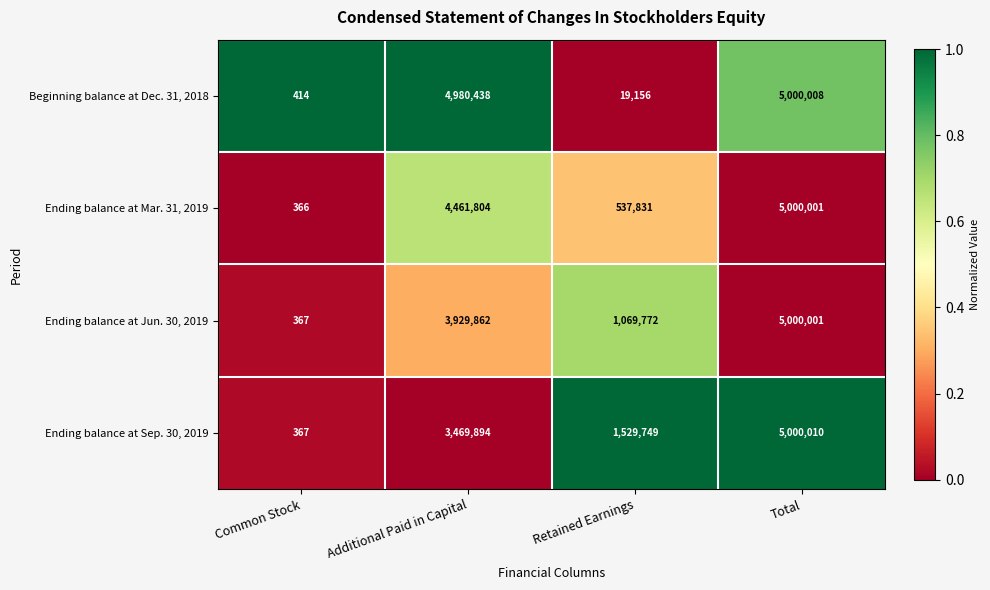

Which series has the widest spread of values?

Ending balance at Sep. 30, 2019